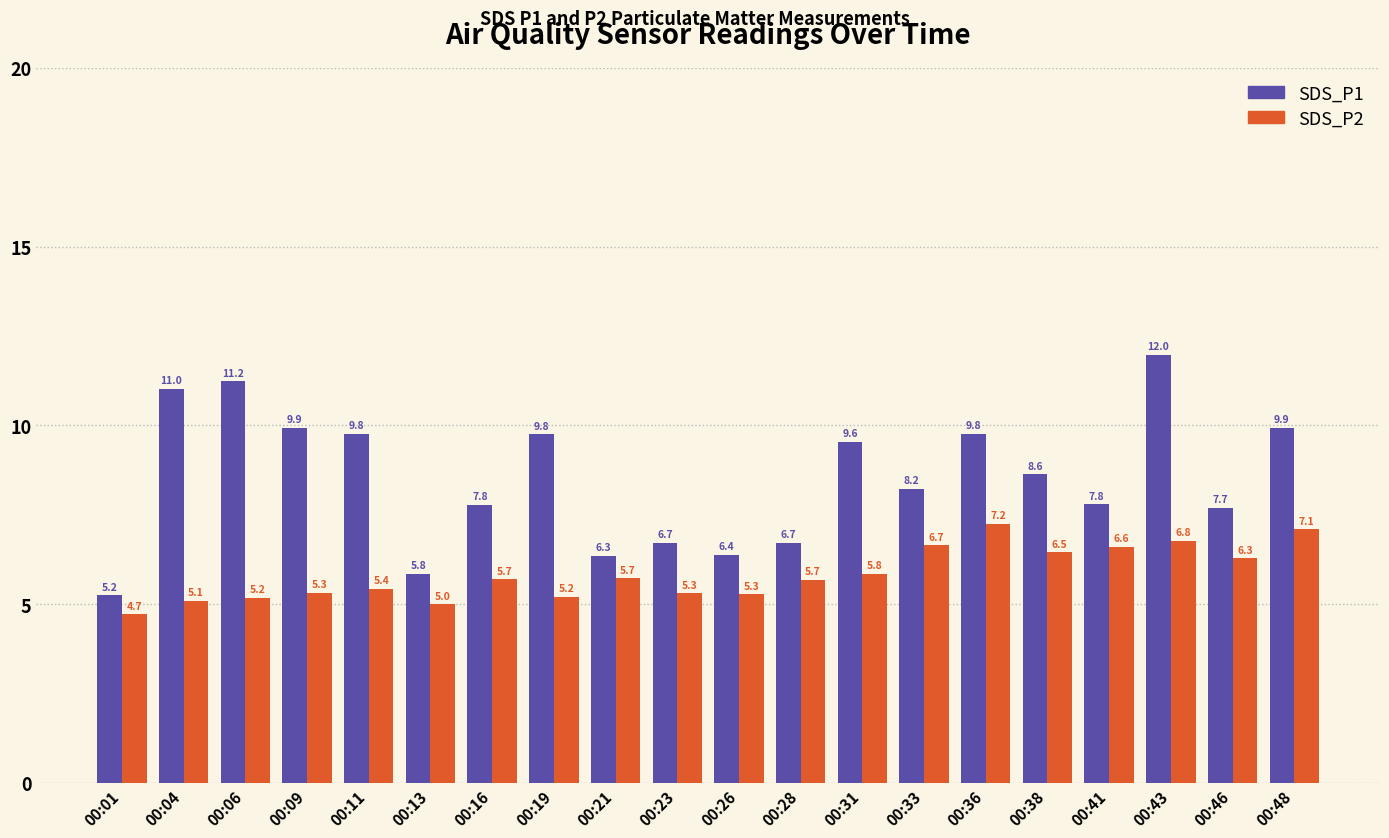

Which series changed the most between 00:13 and 00:48?

SDS_P1